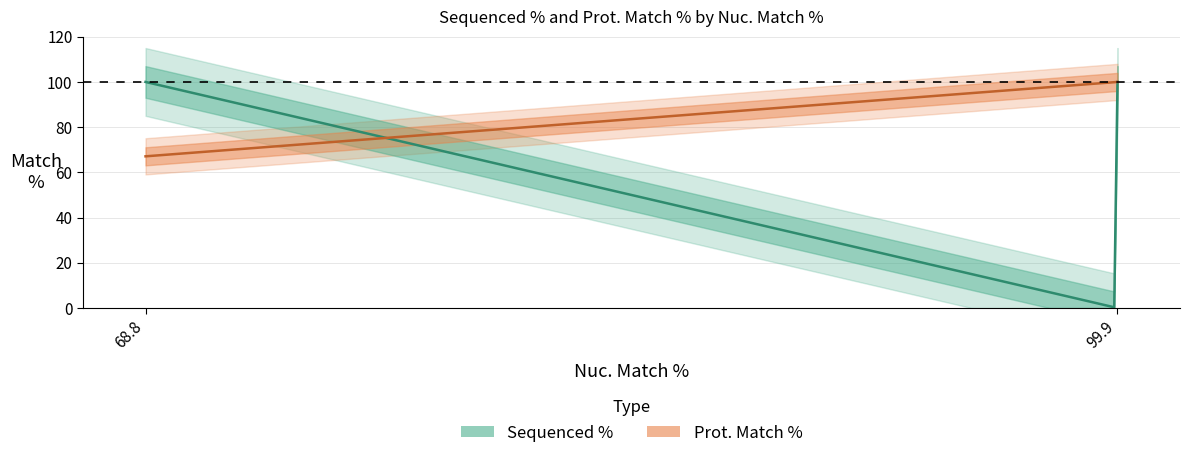

What is the maximum value for Sequenced %?

100.0